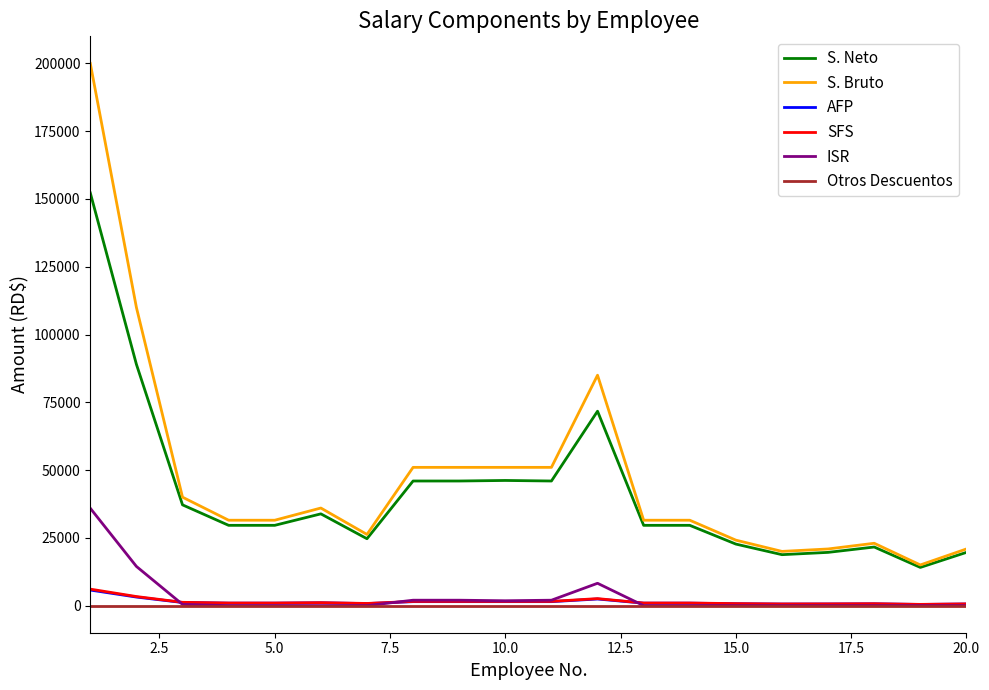

Does the chart display data point markers on the line(s)?

No